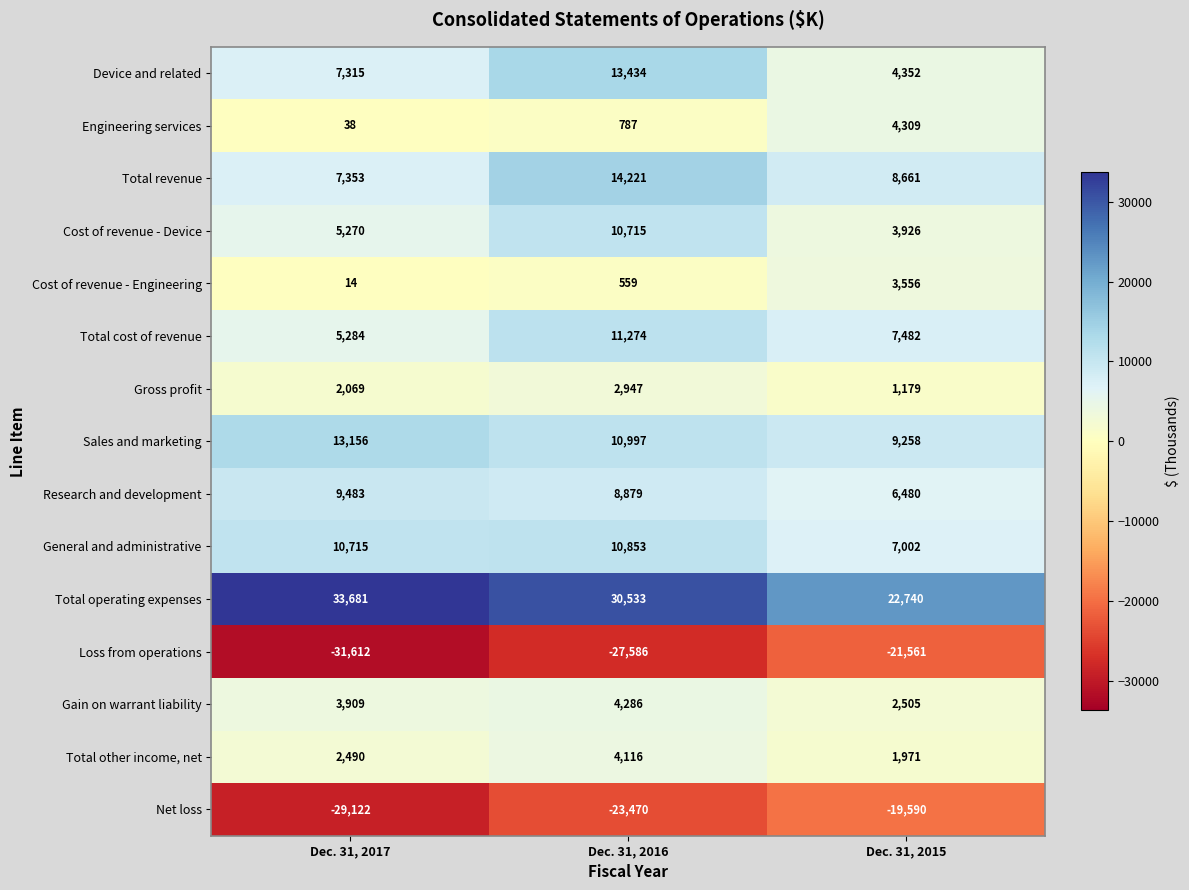

What is the sum of all Total operating expenses values?

86954